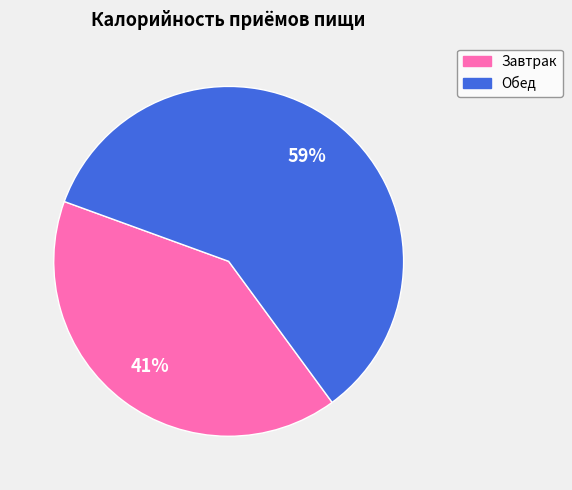

What is the majority slice?

Обед